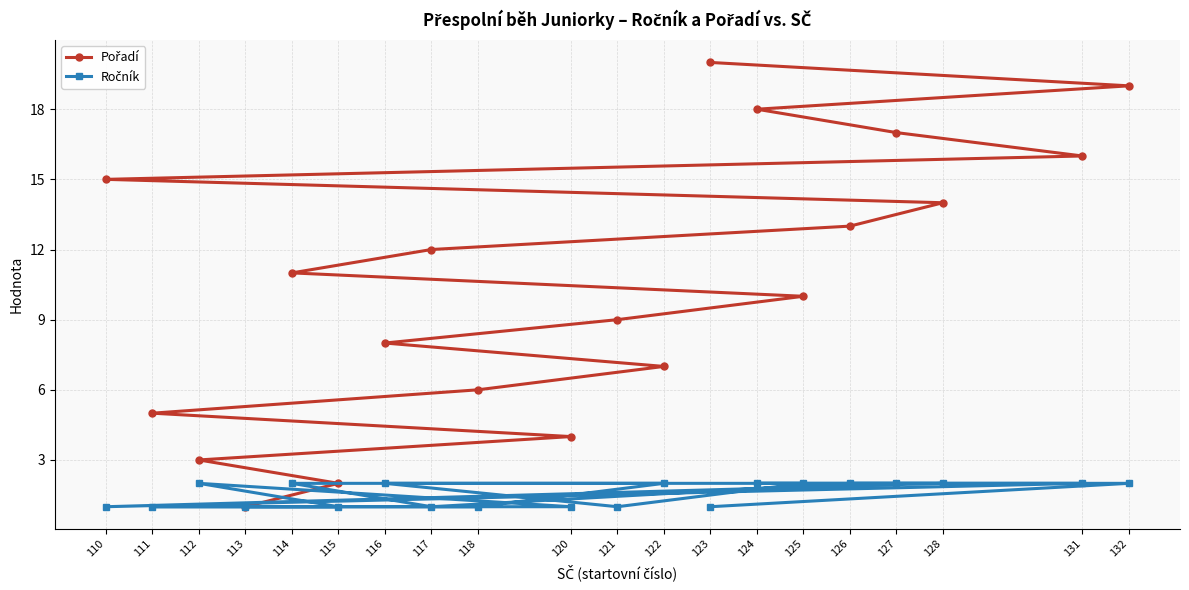

What is the difference between the Ročník values at 123 and 125?

1